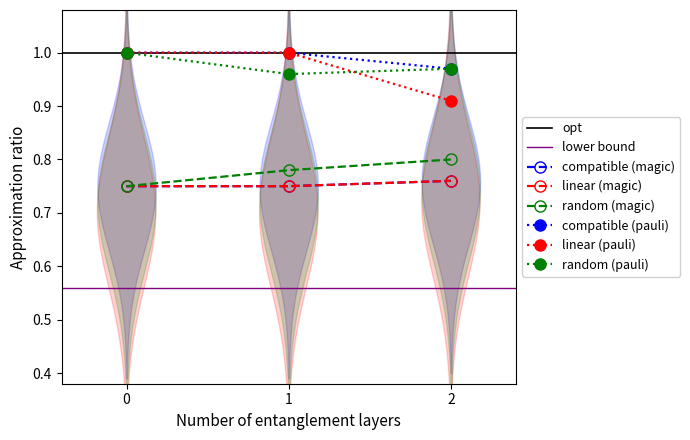

What is the lowest value of the random (magic) series?

0.8